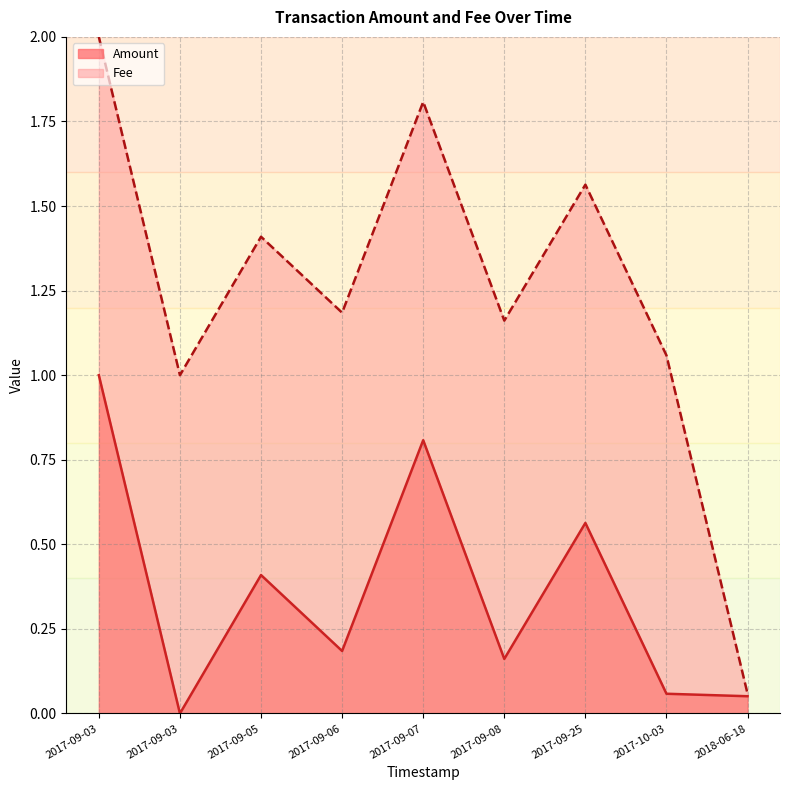

Reading left to right, transcribe all the data shown in this chart.

1.0	0.0	0.4	0.2	0.8	0.2	0.6	0.1	0.1